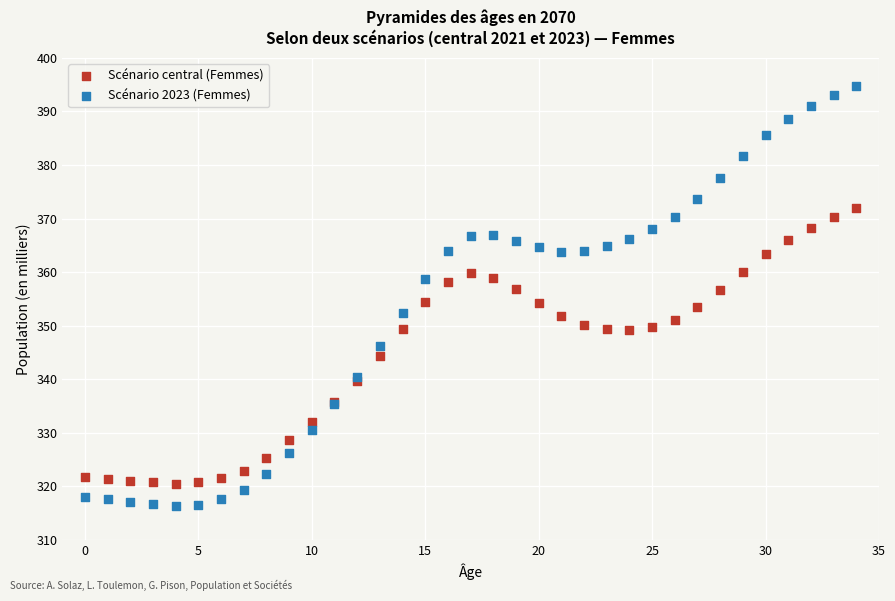

Which series has the largest Y range (max minus min)?

Scénario 2023 (Femmes)